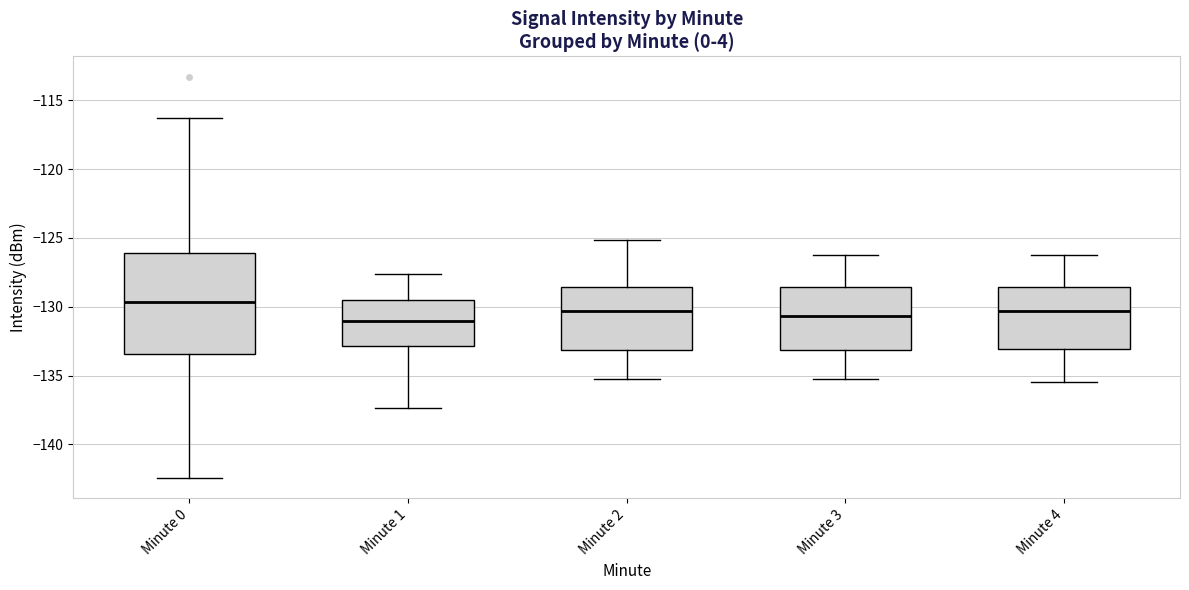

Reading left to right, read every box against the y-axis: the position of its median line, the range the box covers, and the ends of its whiskers. The values are not printed on the chart, so give them approximately, as read against the axis.

Minute 0: median -129.5, box -133.5 to -126.0, whiskers -142.5 to -116.5
Minute 1: median -131.0, box -133.0 to -129.5, whiskers -137.5 to -127.5
Minute 2: median -130.5, box -133.0 to -128.5, whiskers -135.0 to -125.0
Minute 3: median -130.5, box -133.0 to -128.5, whiskers -135.0 to -126.0
Minute 4: median -130.5, box -133.0 to -128.5, whiskers -135.5 to -126.0